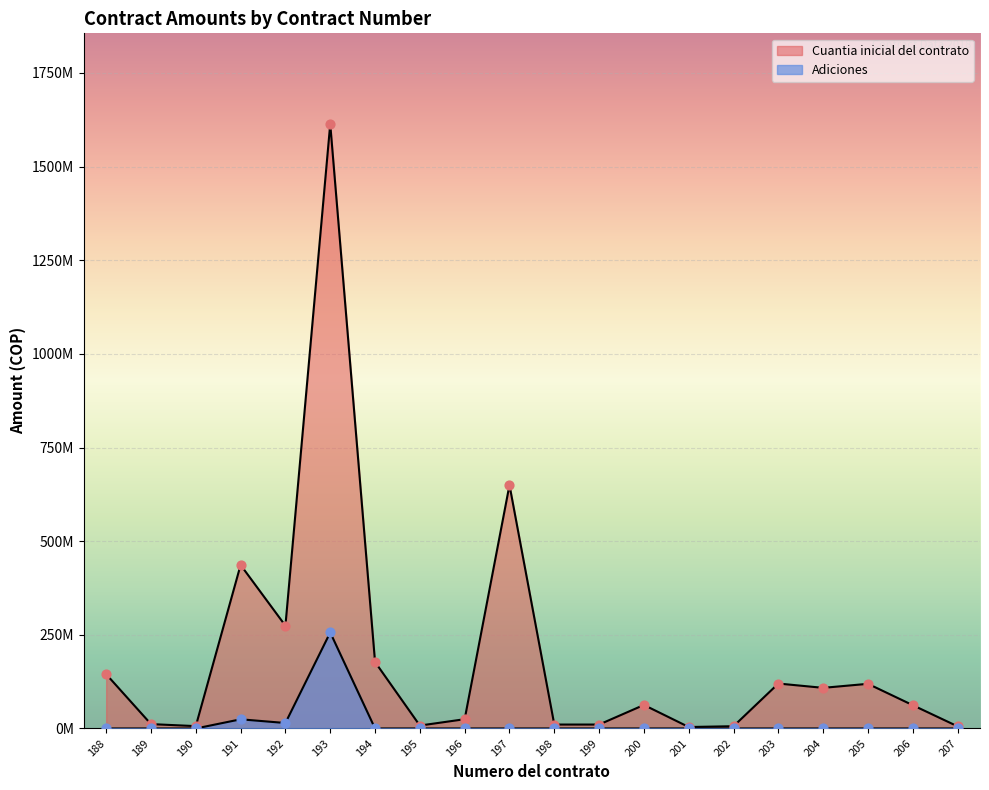

At which category is the sum across all series the highest?

193